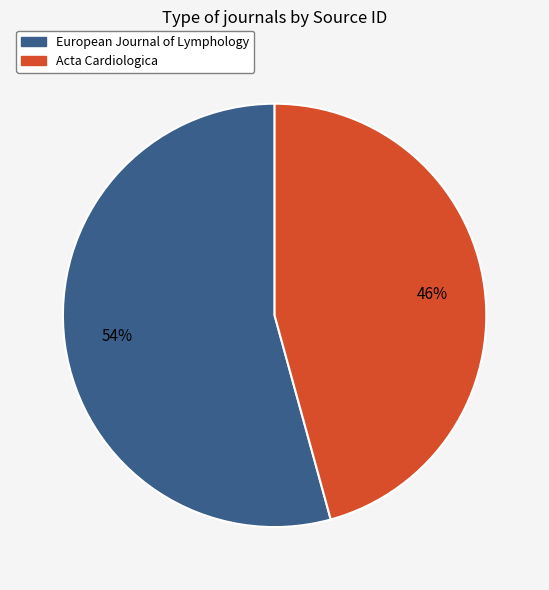

What is the ratio of the value at European Journal of Lymphology to the value at Acta Cardiologica?

1.2